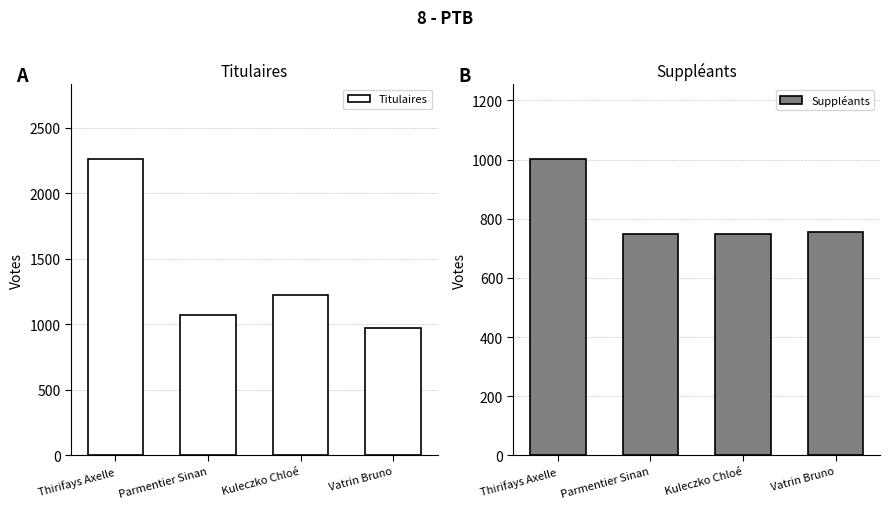

Rank the series by their average value, from highest to lowest.

Titulaires, Suppléants